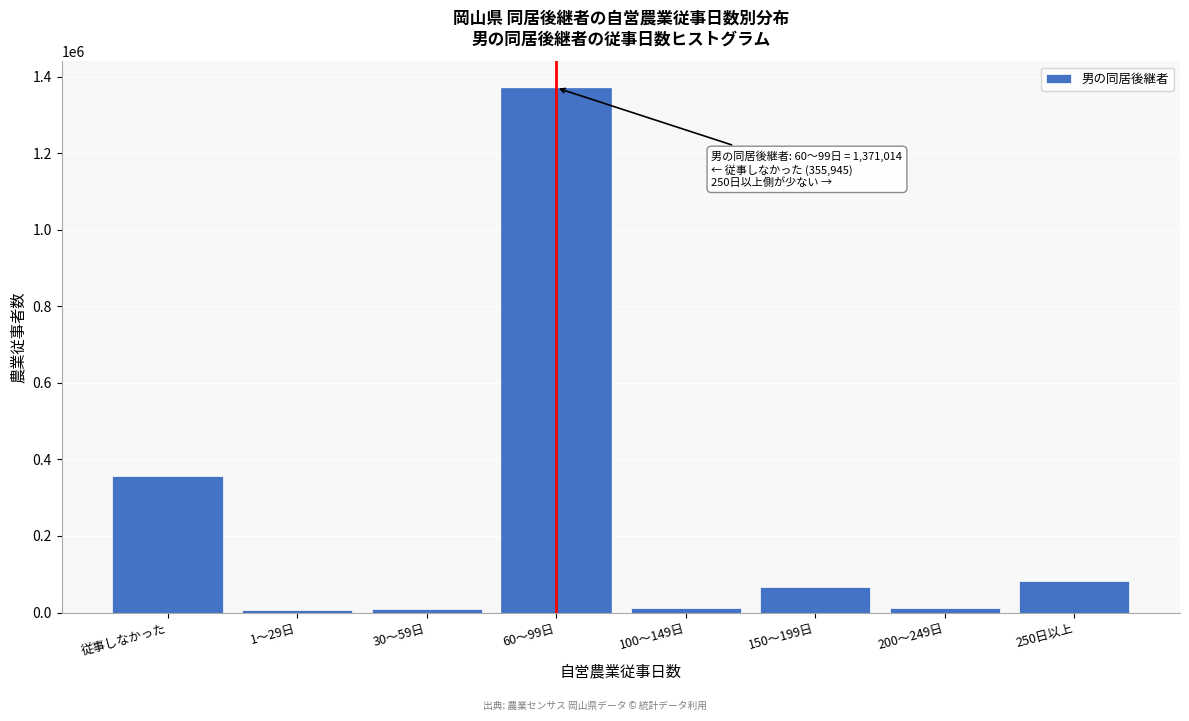

What is the change in value from 従事しなかった to 150～199日?

-289958